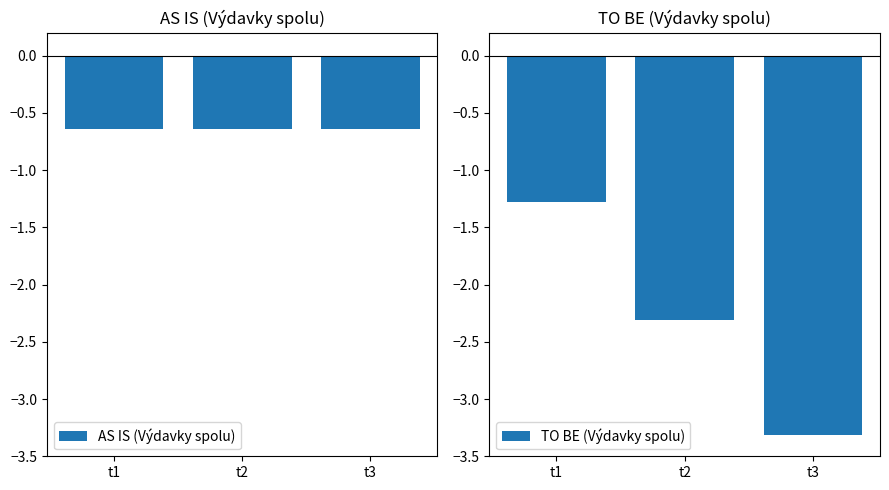

Reading left to right, transcribe all the data shown in this chart.

AS IS (Výdavky spolu): -0.6	-0.6	-0.6
TO BE (Výdavky spolu): -1.3	-2.3	-3.3